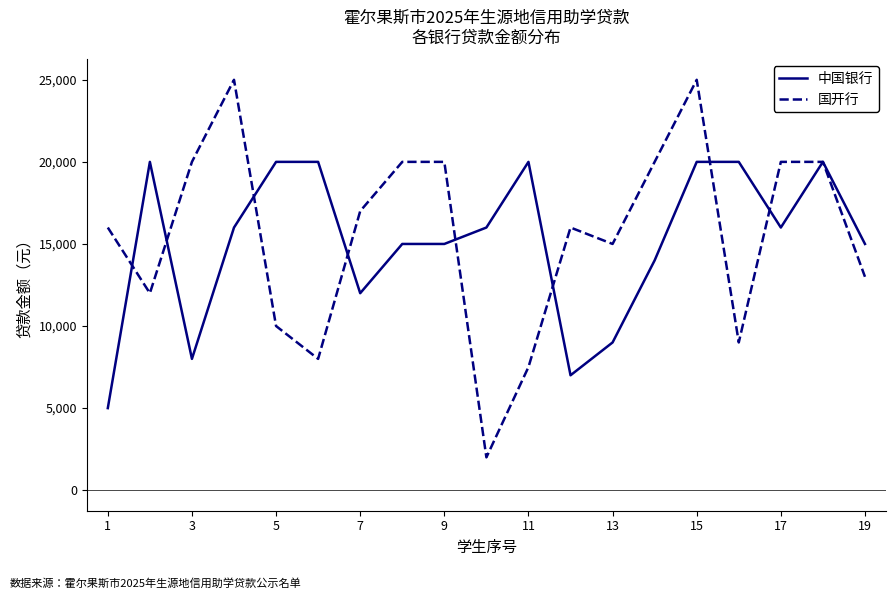

Rank the series by their maximum value, from highest to lowest.

国开行, 中国银行